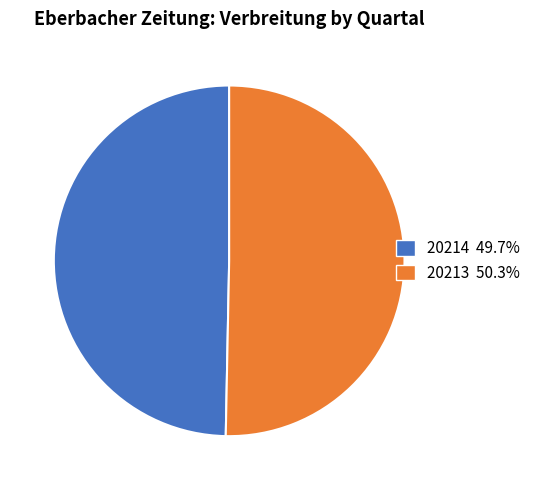

Which category accounts for the majority?

20213